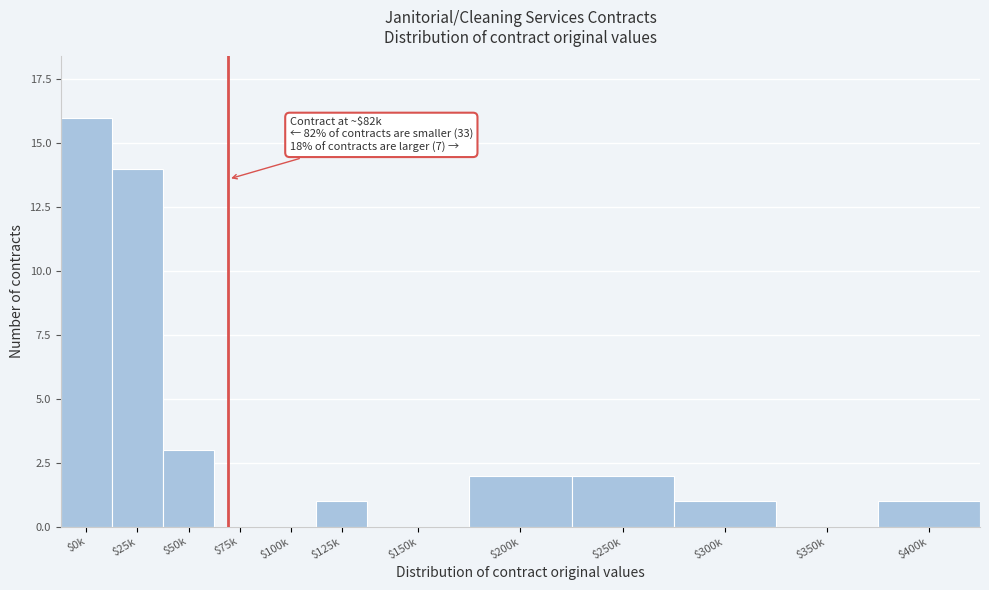

The chart shows a value of 0 at $350k. True or false?

True